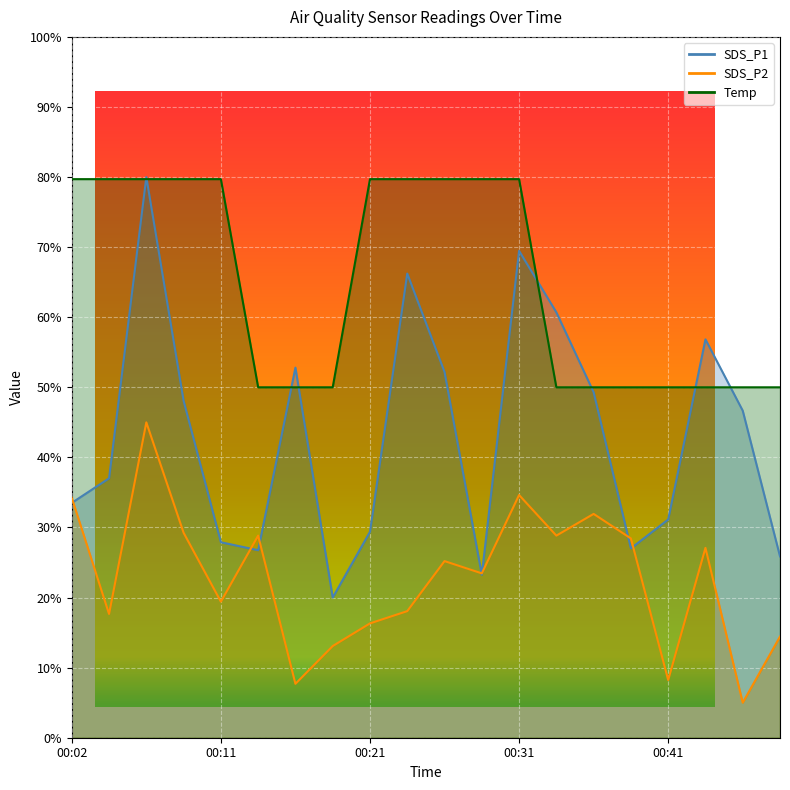

Where does the SDS_P2 series first go above 25?

00:02